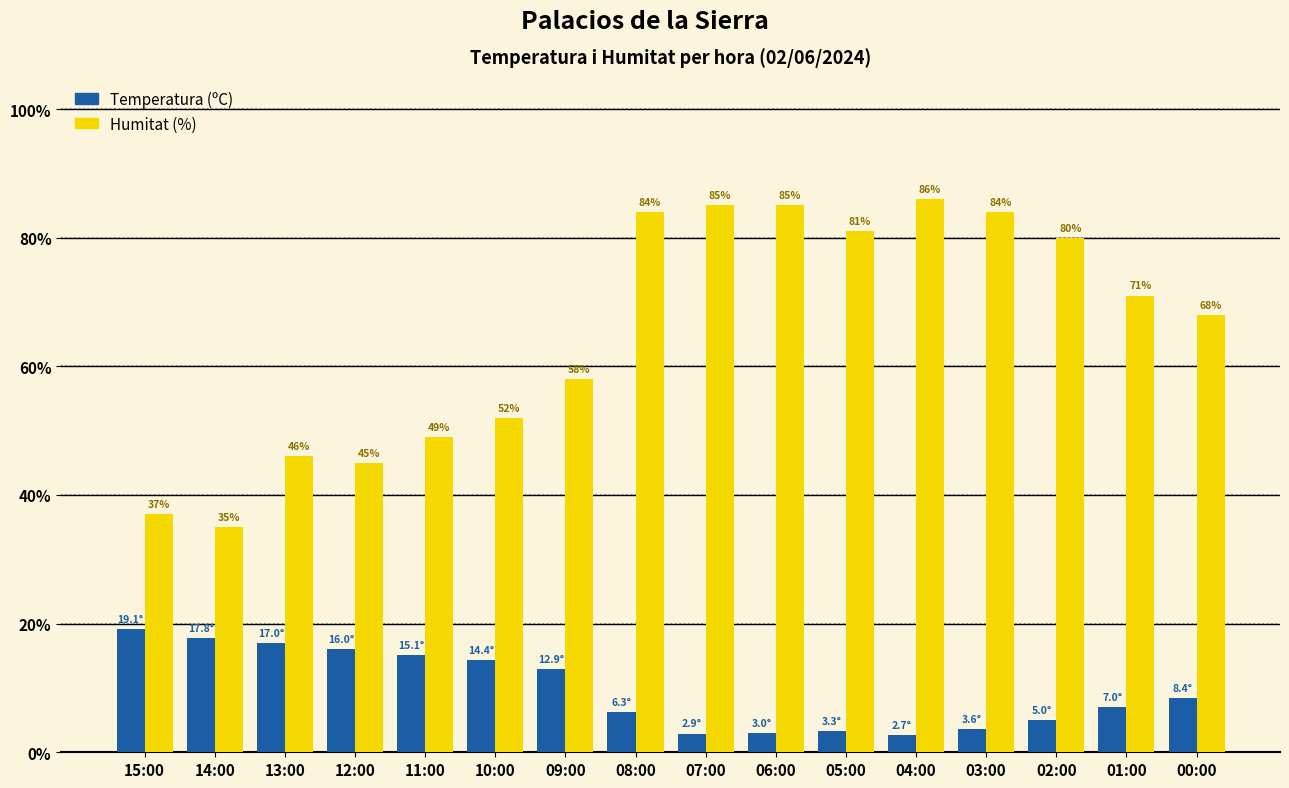

How many groups of bars are there?

16